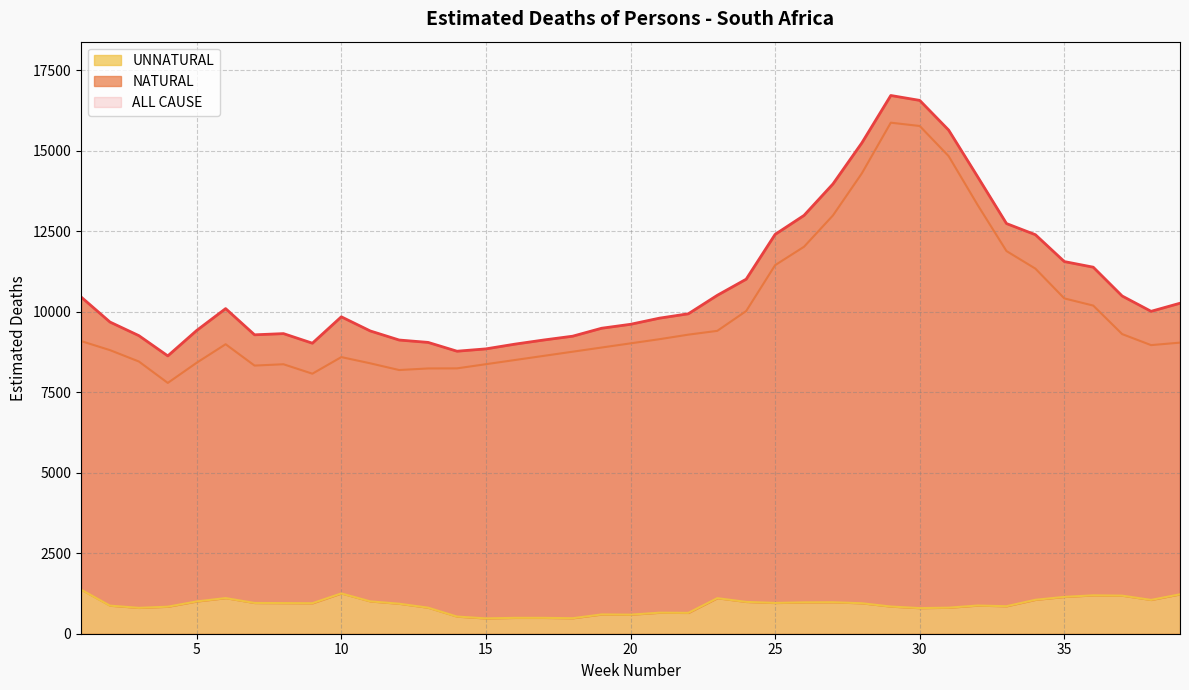

What are all the series names shown in the legend?

ALL CAUSE, NATURAL, UNNATURAL